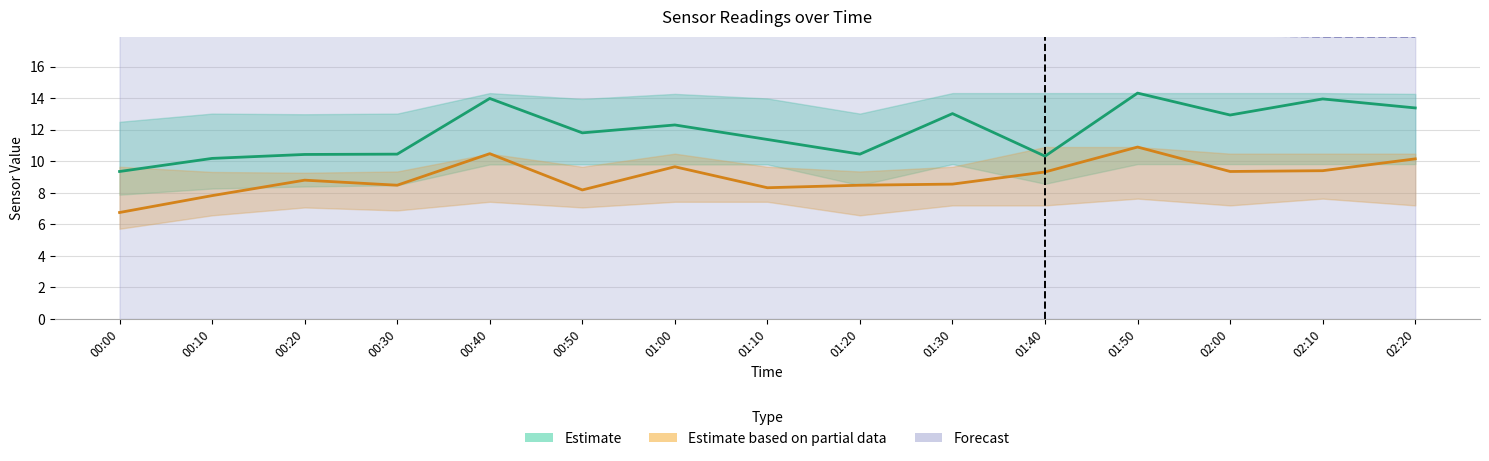

What is the difference between the SDS_P1 (Estimate) values at 00:50 and 00:10?

1.6